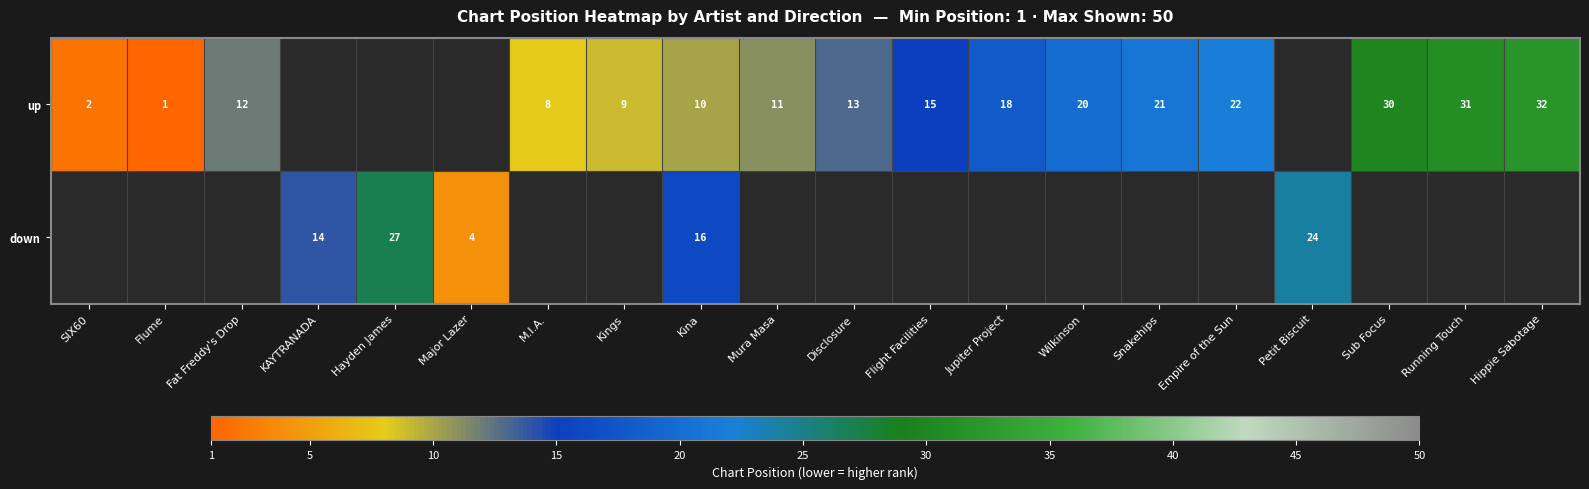

What is the sum of the up values at Wilkinson and Hippie Sabotage?

52